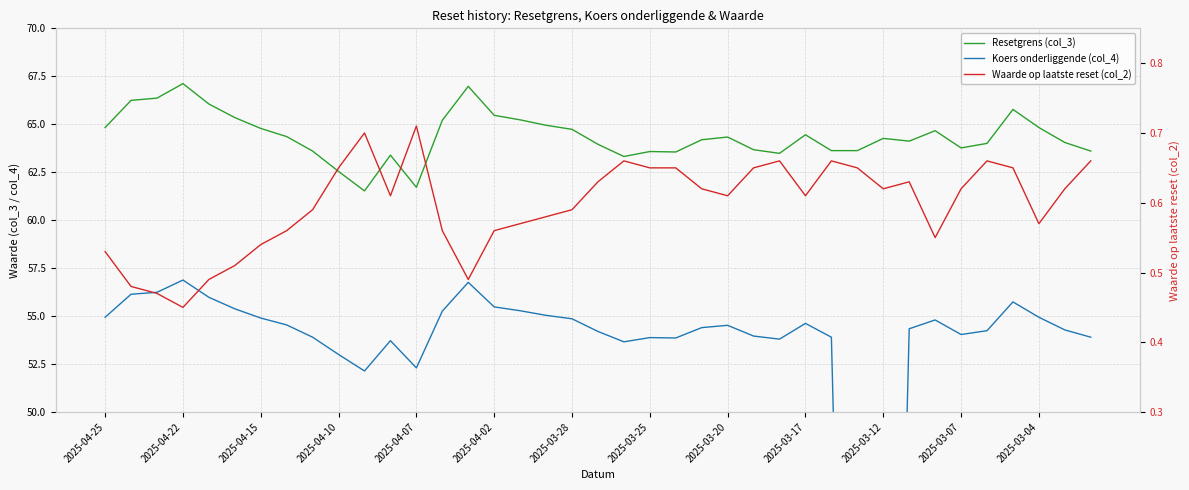

How many series are shown in this chart?

3